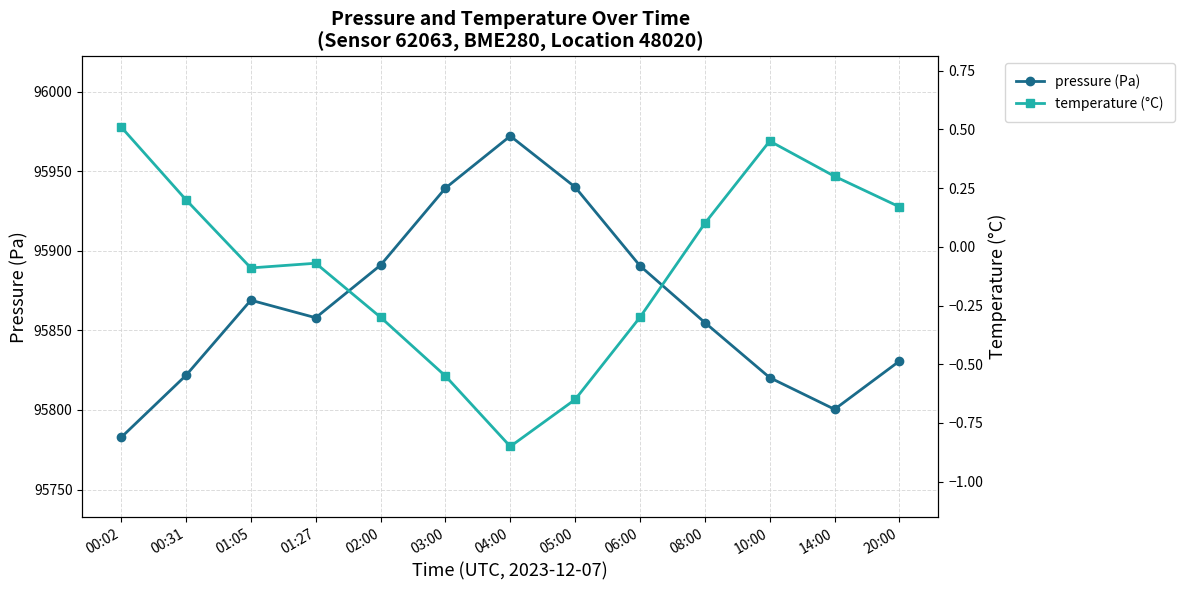

Does the chart have visible grid lines?

Yes